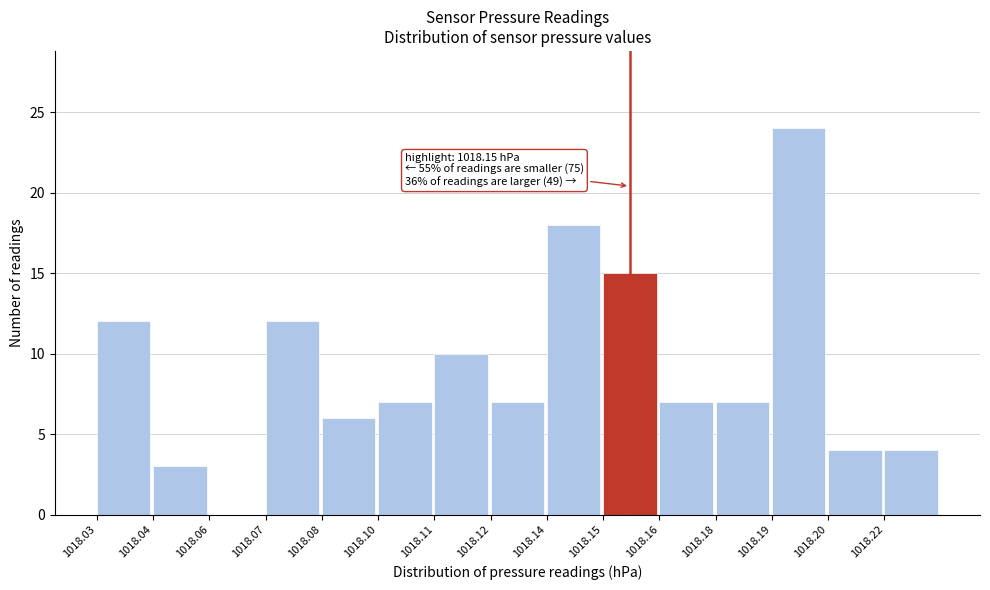

Reading left to right, what are all the values shown in this chart?

1018.03=12	1018.04=3	1018.06=0	1018.07=12	1018.08=6	1018.10=7	1018.11=10	1018.12=7	1018.14=18	1018.15=15	1018.16=7	1018.18=7	1018.19=24	1018.20=4	1018.22=4